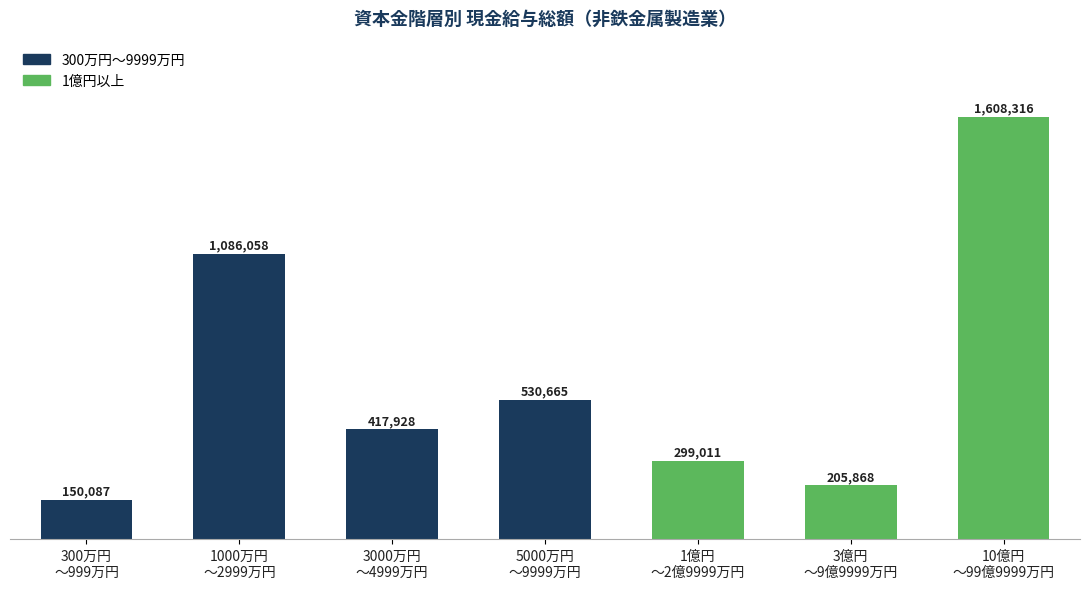

Reading right to left, list all the values displayed in this chart.

10億円
～99億9999万円=1608316	3億円
～9億9999万円=205868	1億円
～2億9999万円=299011	5000万円
～9999万円=530665	3000万円
～4999万円=417928	1000万円
～2999万円=1086058	300万円
～999万円=150087